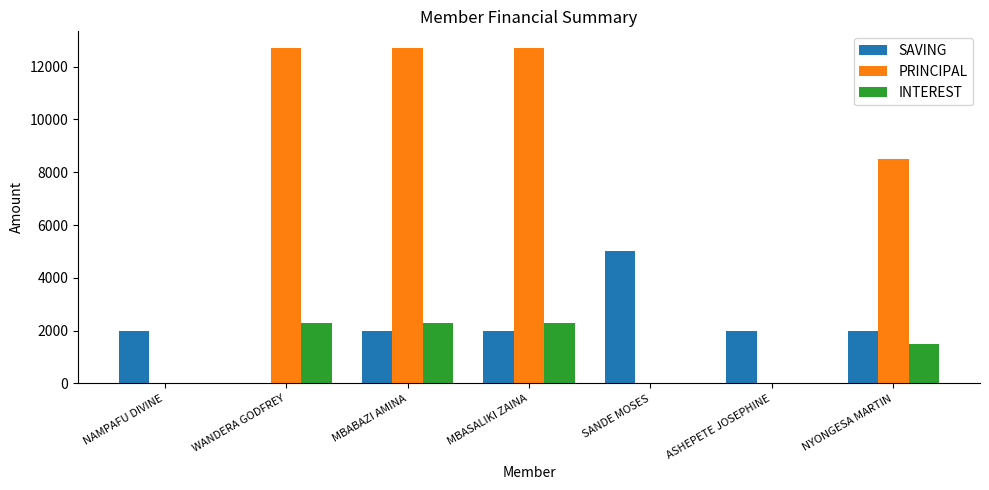

What is the greatest value displayed?

12700